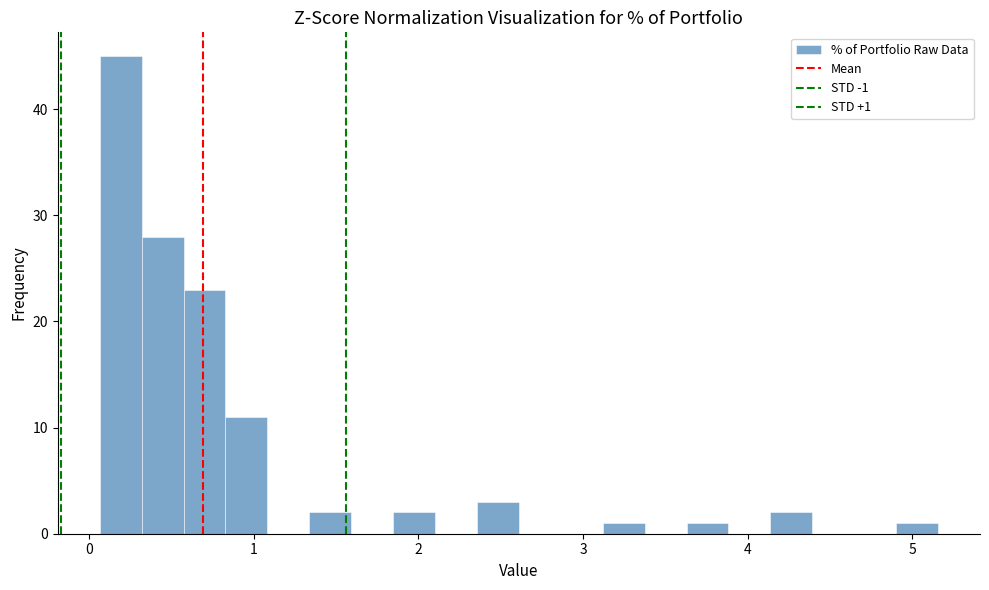

Around what value on the x-axis is the tallest bar? Give the approximate position of its centre, as read against the axis.

0.2